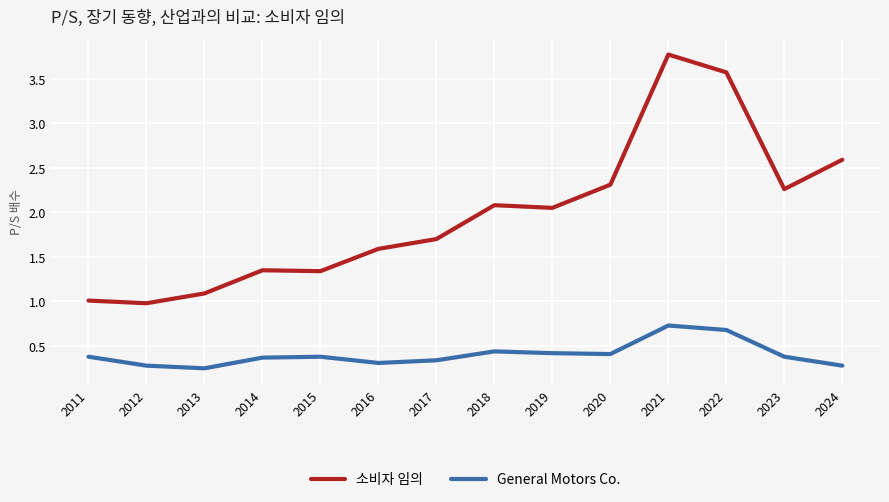

What are all the series names shown in the legend?

소비자 임의, General Motors Co.